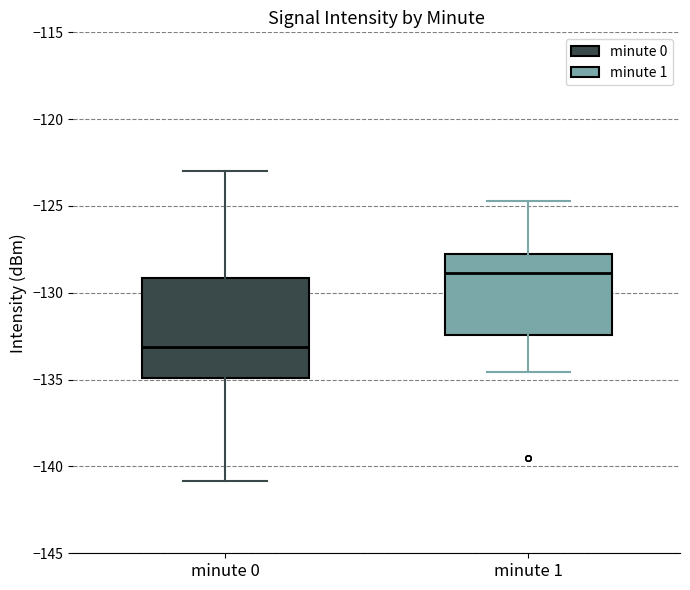

Reading left to right, read every box against the y-axis: the position of its median line, the range the box covers, and the ends of its whiskers. The values are not printed on the chart, so give them approximately, as read against the axis.

minute 0: median -133.0, box -135.0 to -129.0, whiskers -141.0 to -123.0
minute 1: median -129.0, box -132.5 to -127.5, whiskers -134.5 to -124.5